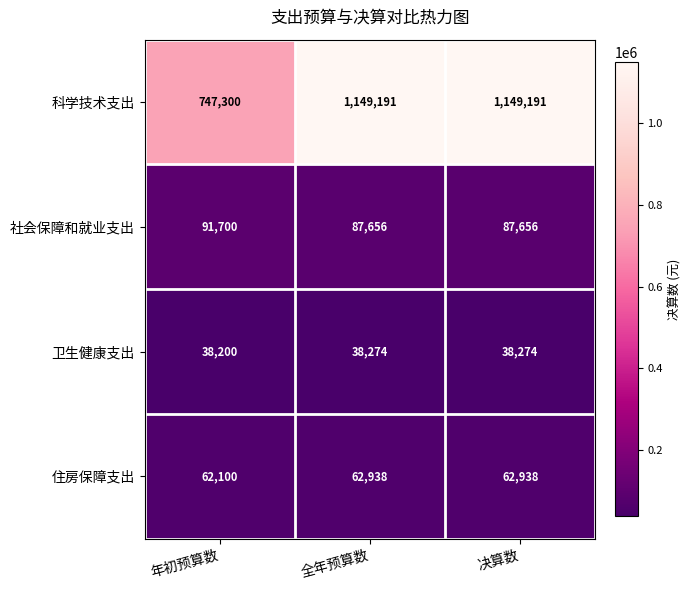

Reading right to left, transcribe all the data shown in this chart.

科学技术支出: 1149191	1149191	747300
社会保障和就业支出: 87656	87656	91700
卫生健康支出: 38274	38274	38200
住房保障支出: 62938	62938	62100